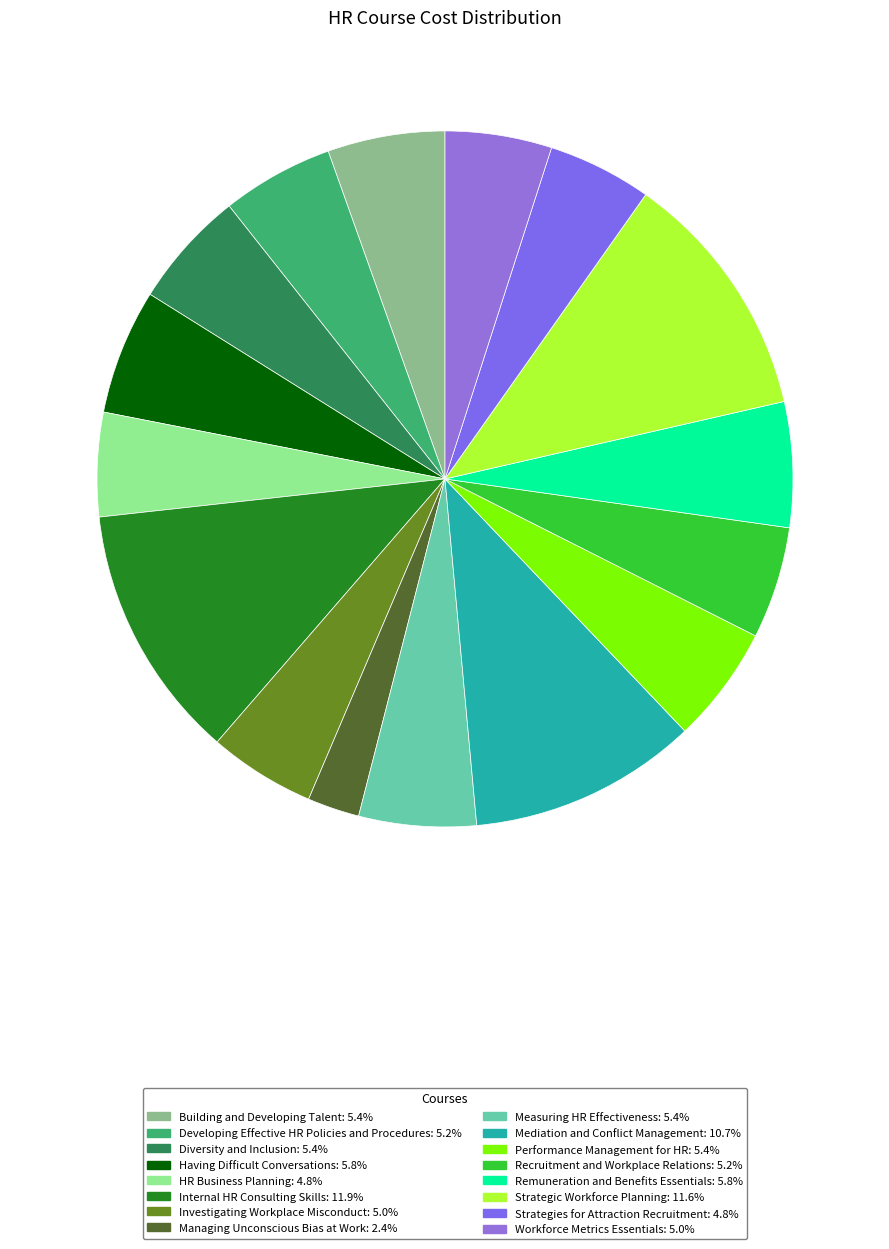

Count the number of slices in the pie.

16